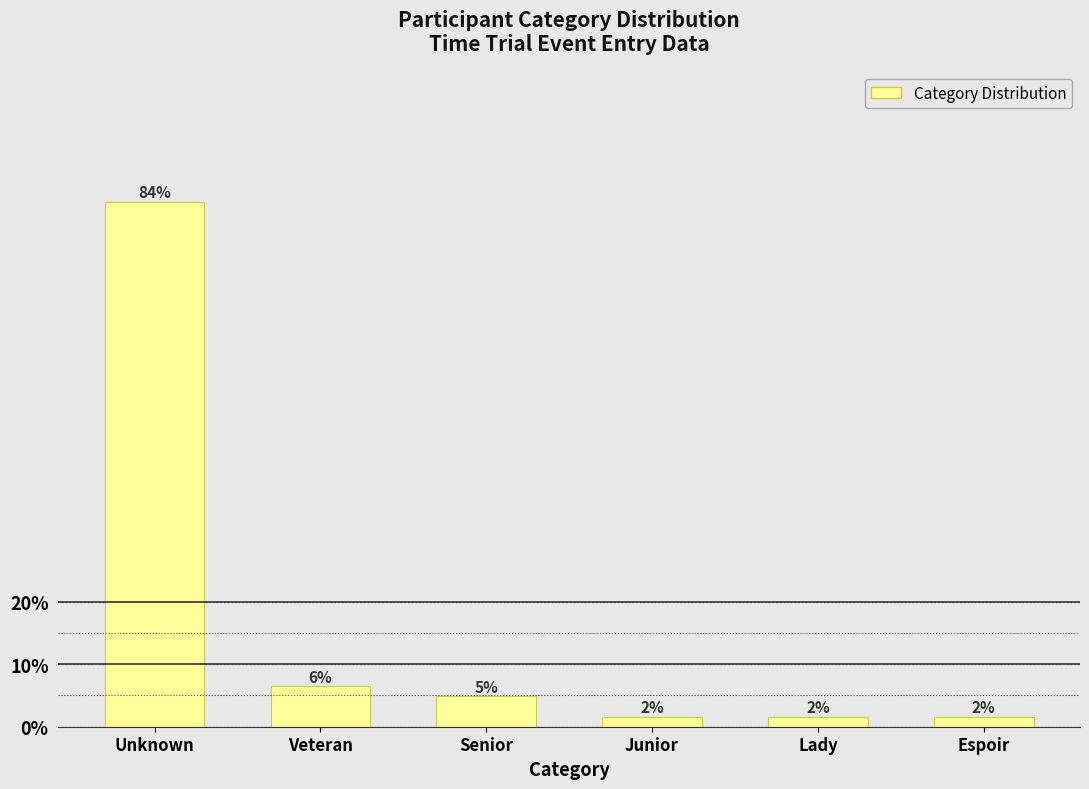

How many bars are there in total?

6